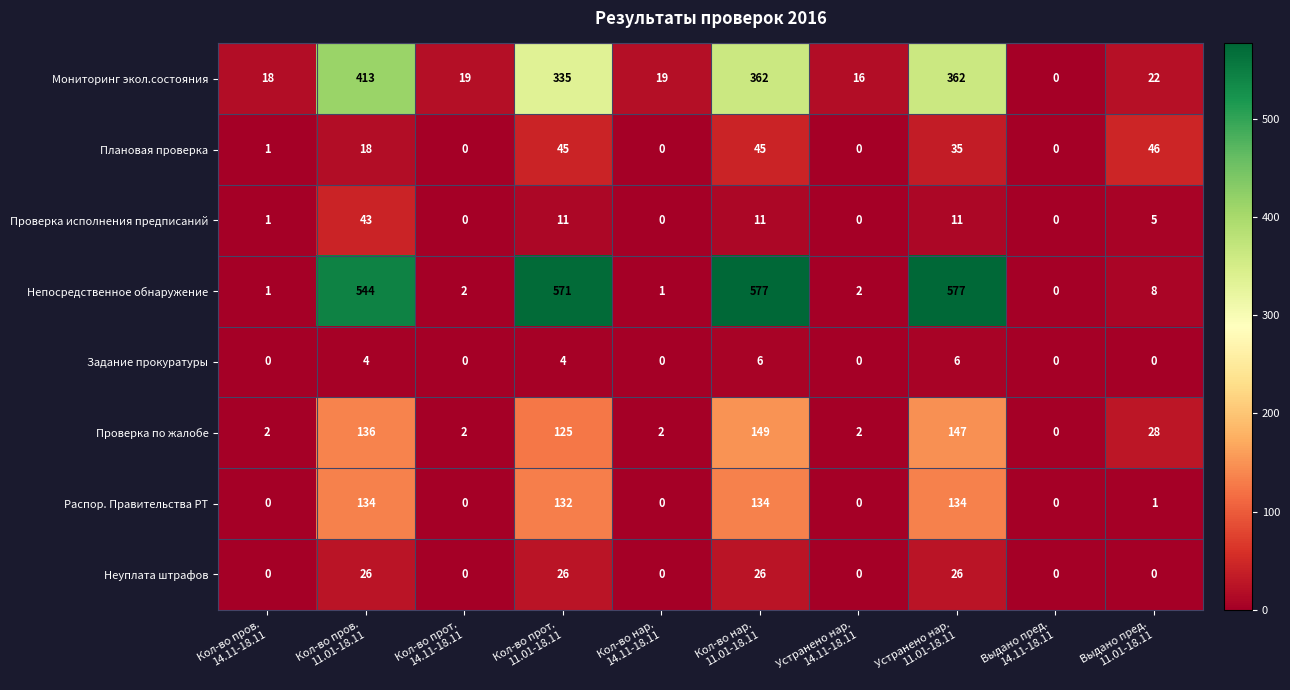

At how many categories does at least one series exceed 180?

4